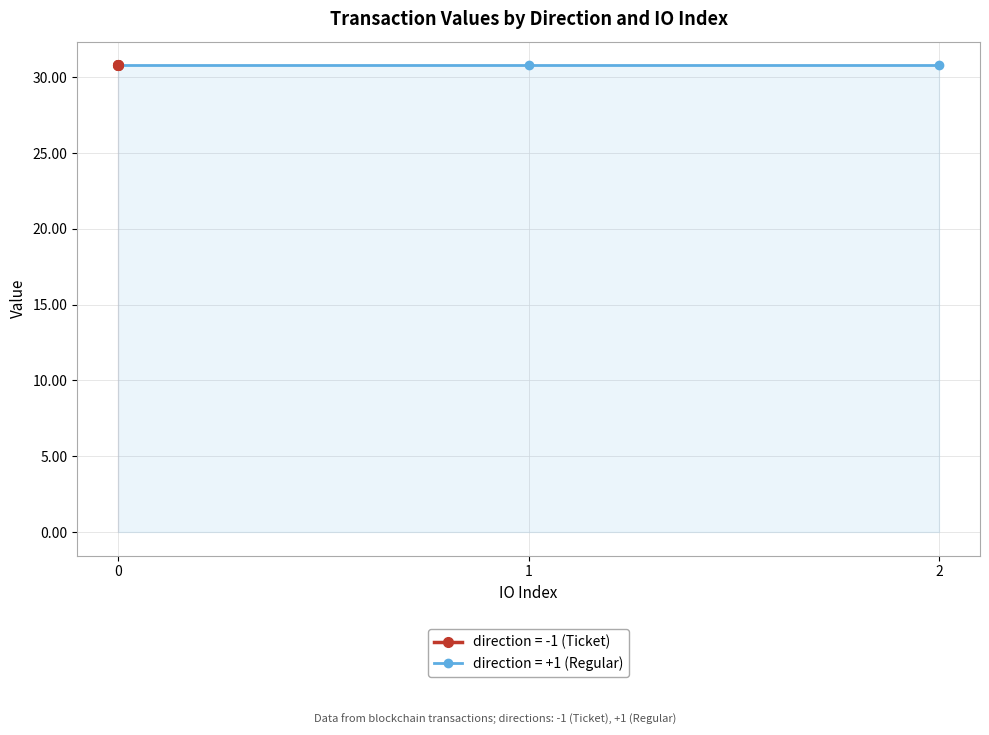

True or false: io_index and value cross at least once.

False